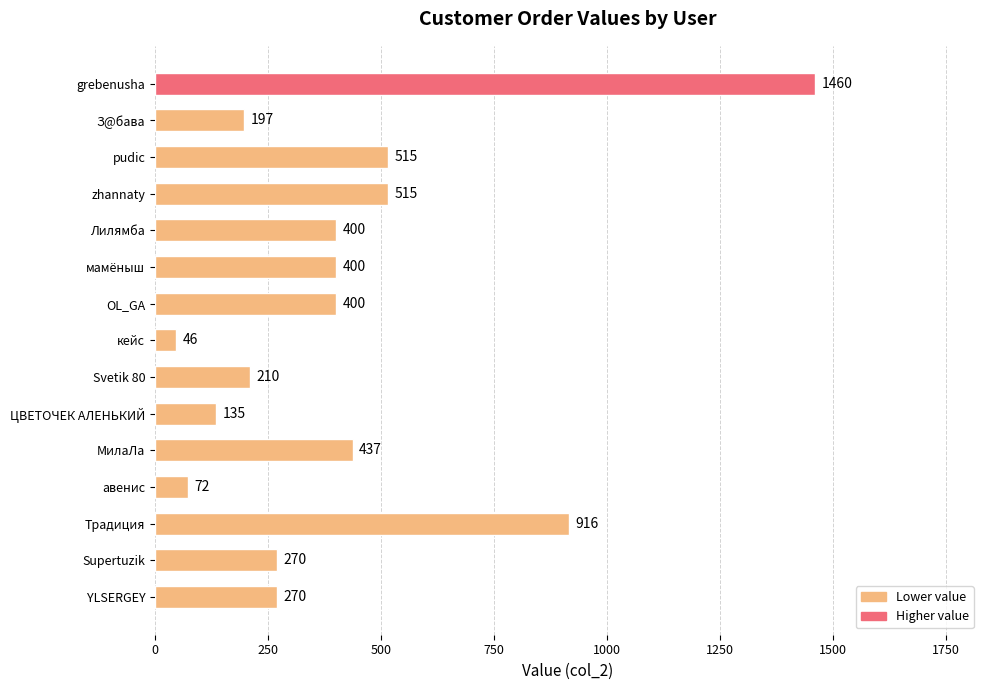

What is the difference between the second highest and second lowest values?

844